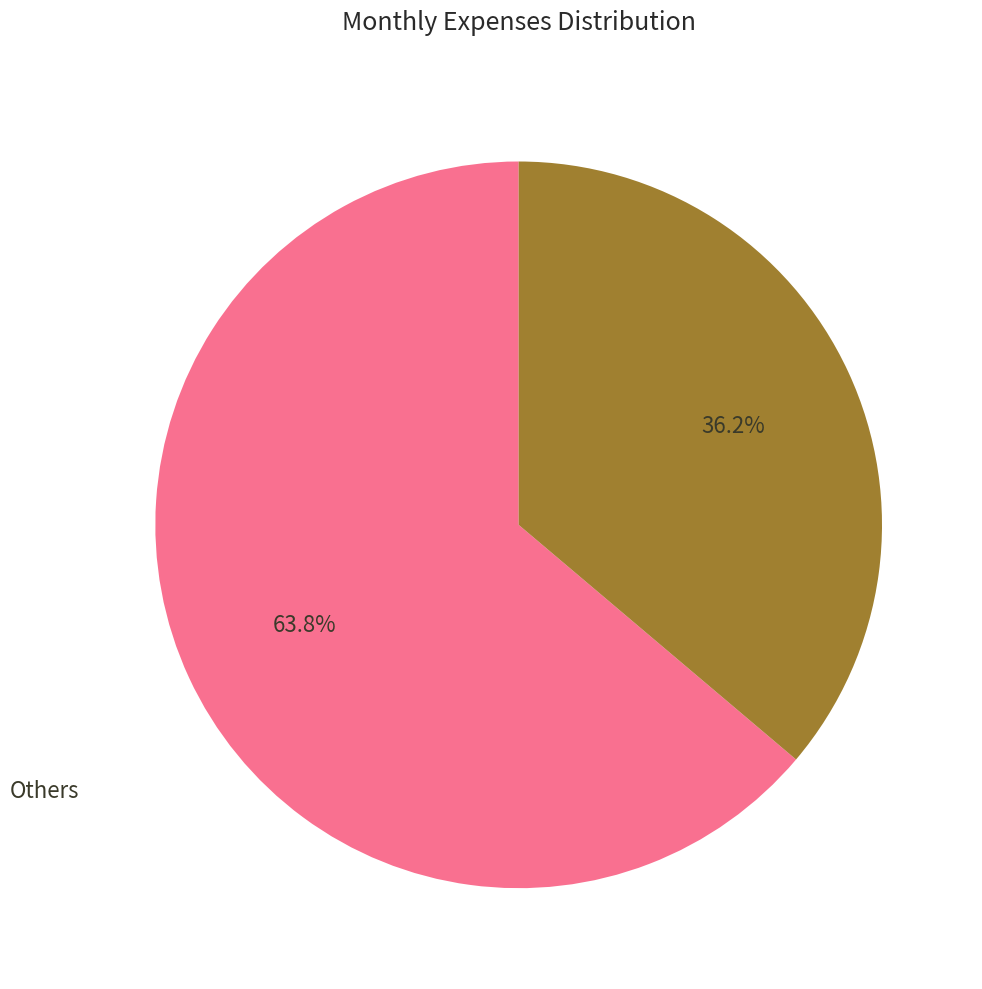

How many slices are in this pie chart?

2